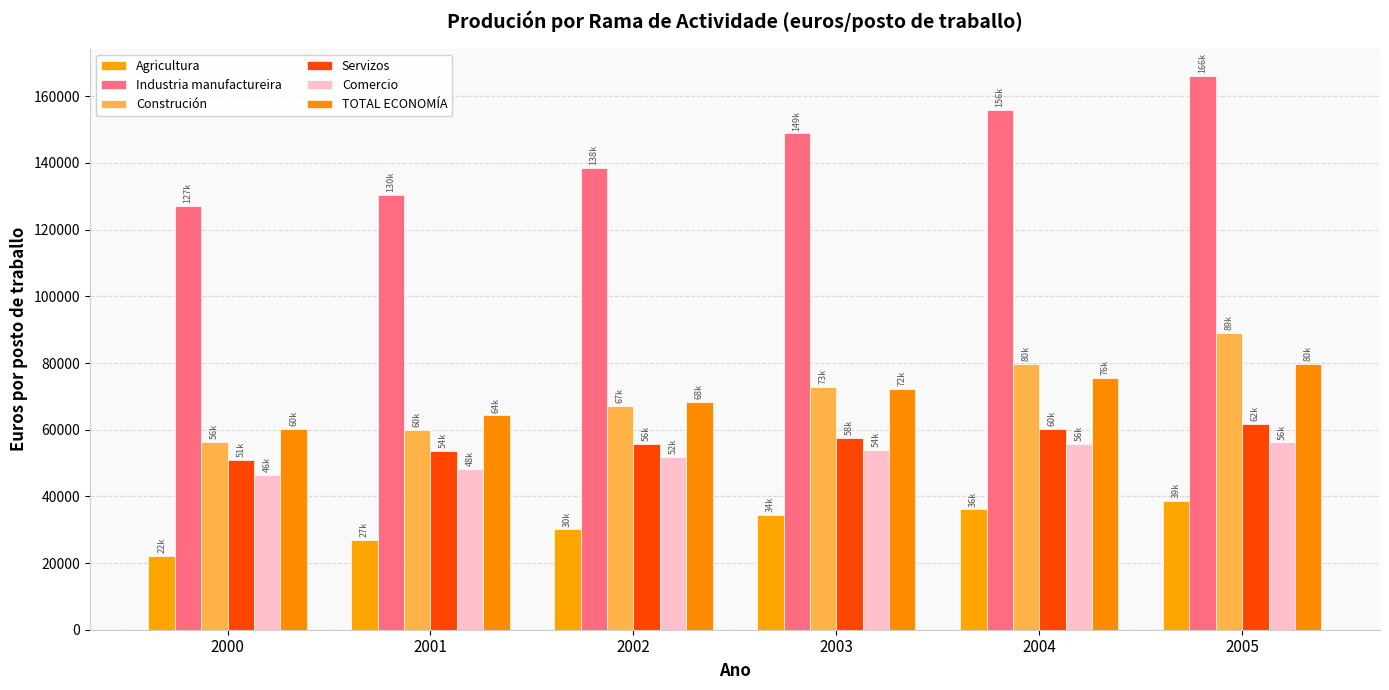

Which category has the highest value across all series?

2005